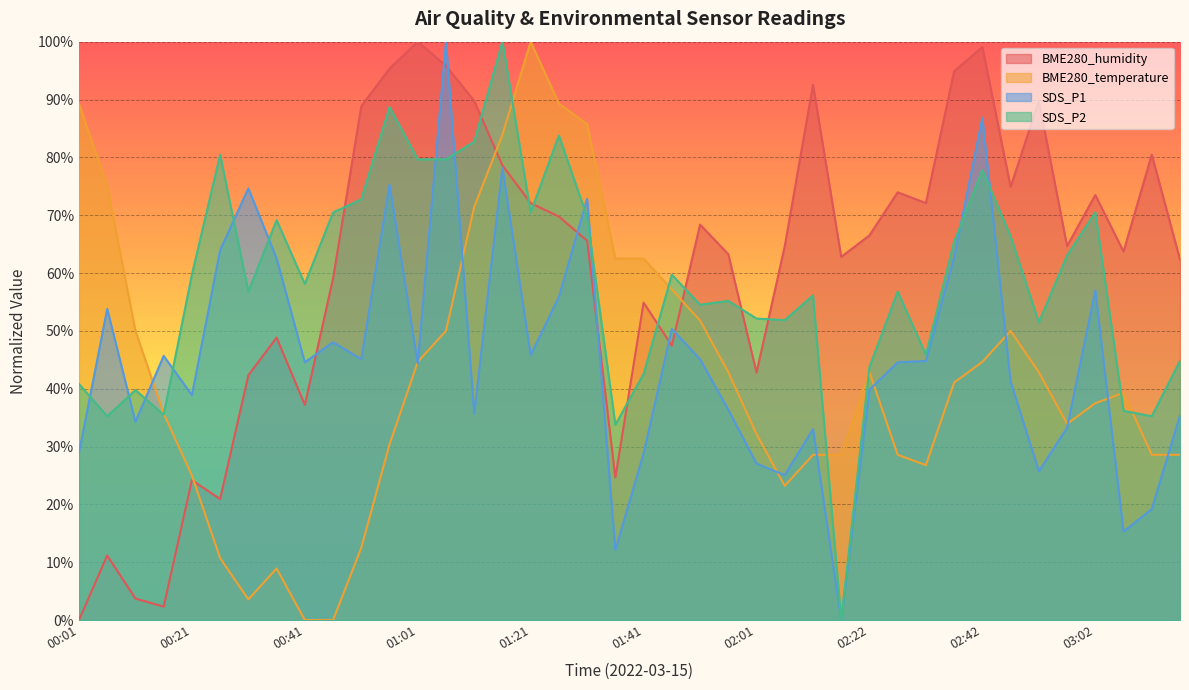

Reading left to right, transcribe all the data shown in this chart.

BME280_humidity: 0.0	11.2	3.7	2.3	24.2	20.9	42.3	48.8	37.2	59.1	88.8	95.3	100.0	95.8	89.8	78.6	72.1	69.8	65.6	24.7	54.9	47.4	68.4	63.3	42.8	64.7	92.6	62.8	66.5	74.0	72.1	94.9	99.1	74.9	89.8	64.7	73.5	63.7	80.5	62.3
BME280_temperature: 89.3	75.0	50.0	35.7	25.0	10.7	3.6	8.9	0.0	0.0	12.5	30.4	44.6	50.0	71.4	83.9	100.0	89.3	85.7	62.5	62.5	57.1	51.8	42.9	32.1	23.2	28.6	28.6	42.9	28.6	26.8	41.1	44.6	50.0	42.9	33.9	37.5	39.3	28.6	28.6
SDS_P1: 28.9	53.8	34.3	45.7	38.9	63.9	74.6	62.5	44.6	48.0	45.1	75.3	44.3	100.0	35.7	78.2	45.8	55.9	72.8	12.1	28.8	50.3	45.1	36.4	27.1	25.1	33.0	0.0	39.8	44.6	44.8	62.7	86.8	41.2	25.7	33.3	57.0	15.3	19.2	35.4
SDS_P2: 40.8	35.2	39.8	35.5	59.7	80.5	56.8	69.1	58.1	70.5	72.7	88.7	79.7	79.7	82.7	100.0	70.5	83.8	69.7	33.8	42.6	59.7	54.5	55.2	52.1	51.9	56.1	0.0	43.7	56.8	45.9	65.4	77.8	66.4	51.5	63.0	70.5	36.2	35.2	44.8